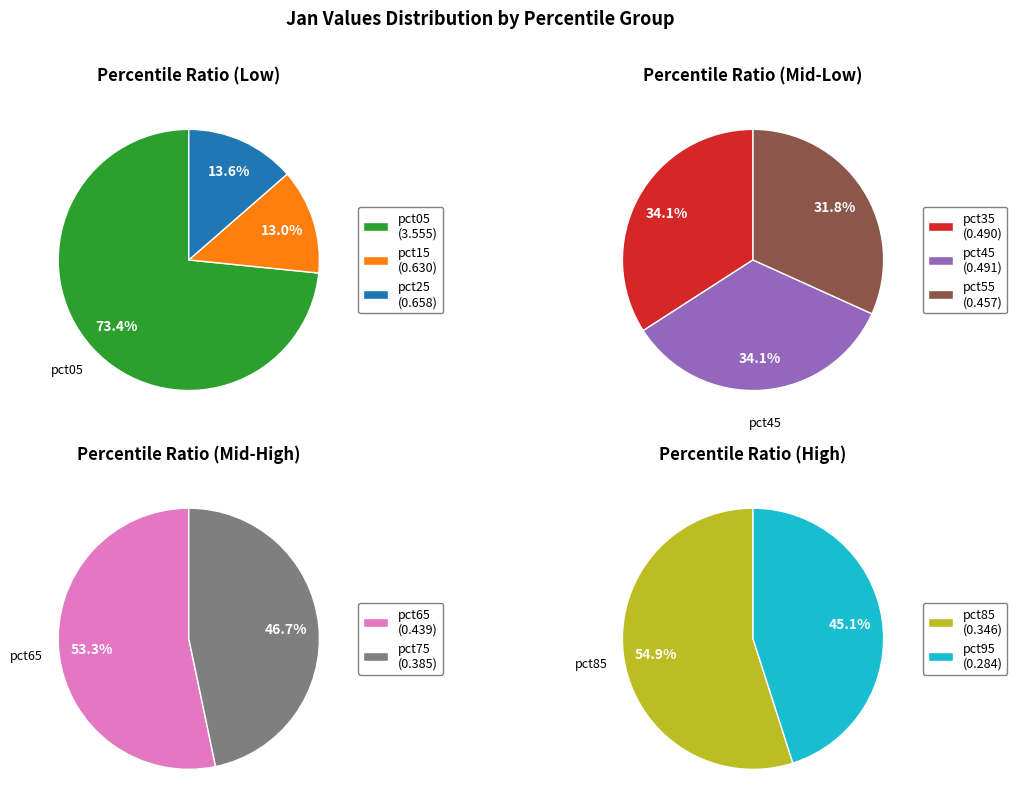

What is the largest slice in the pie chart?

pct05